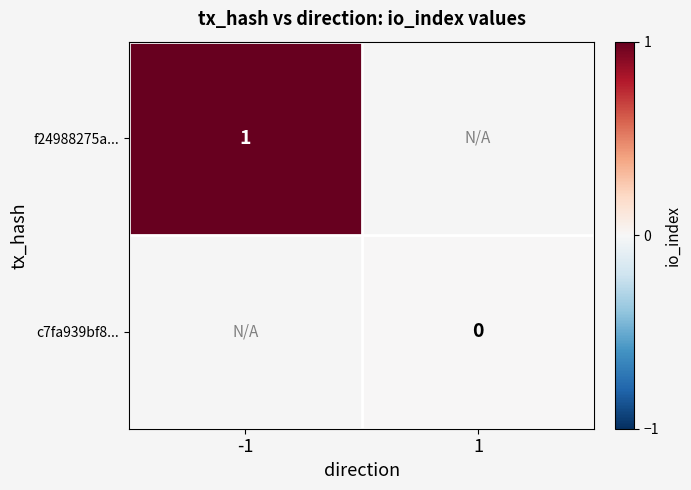

Is the value of f24988275a... at -1 greater than the value of c7fa939bf8... at 1?

Yes